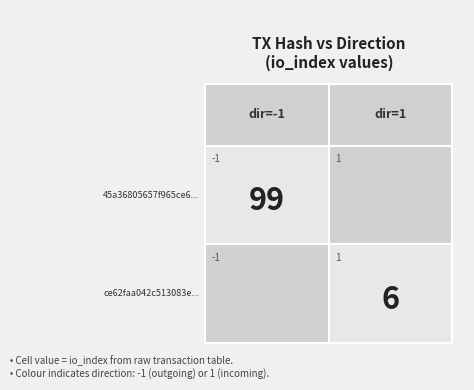

Reading left to right, list all the values displayed in this chart.

45a36805657f965ce637346ca2cf00befa87f55: -1	99
ce62faa042c513083e99b479e7ac9251a298852: 1	6